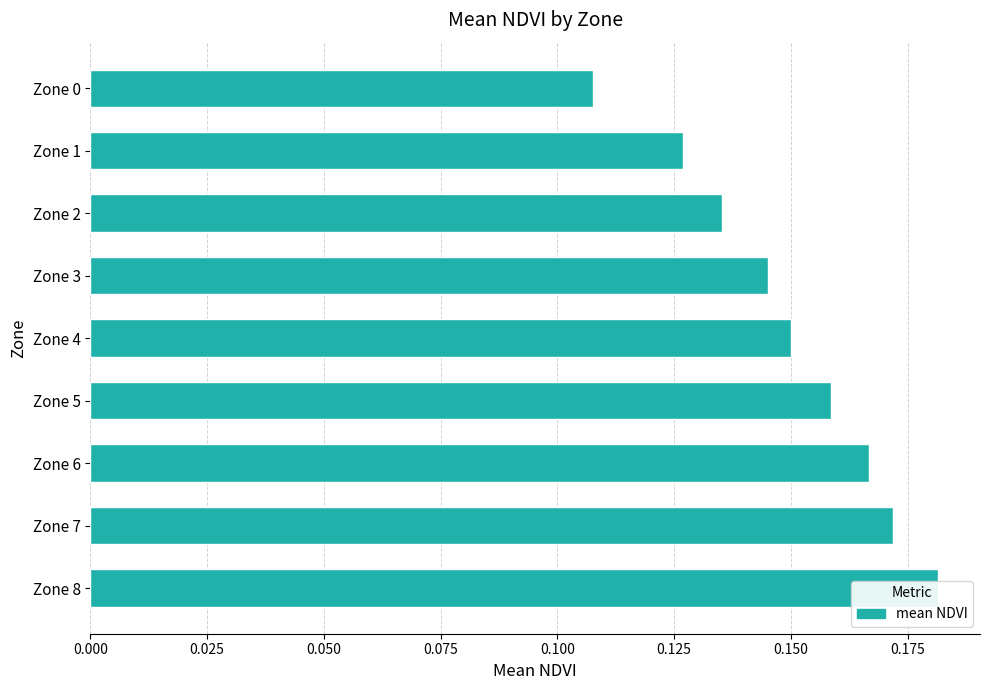

Count the values in the range 0 to 1.

9